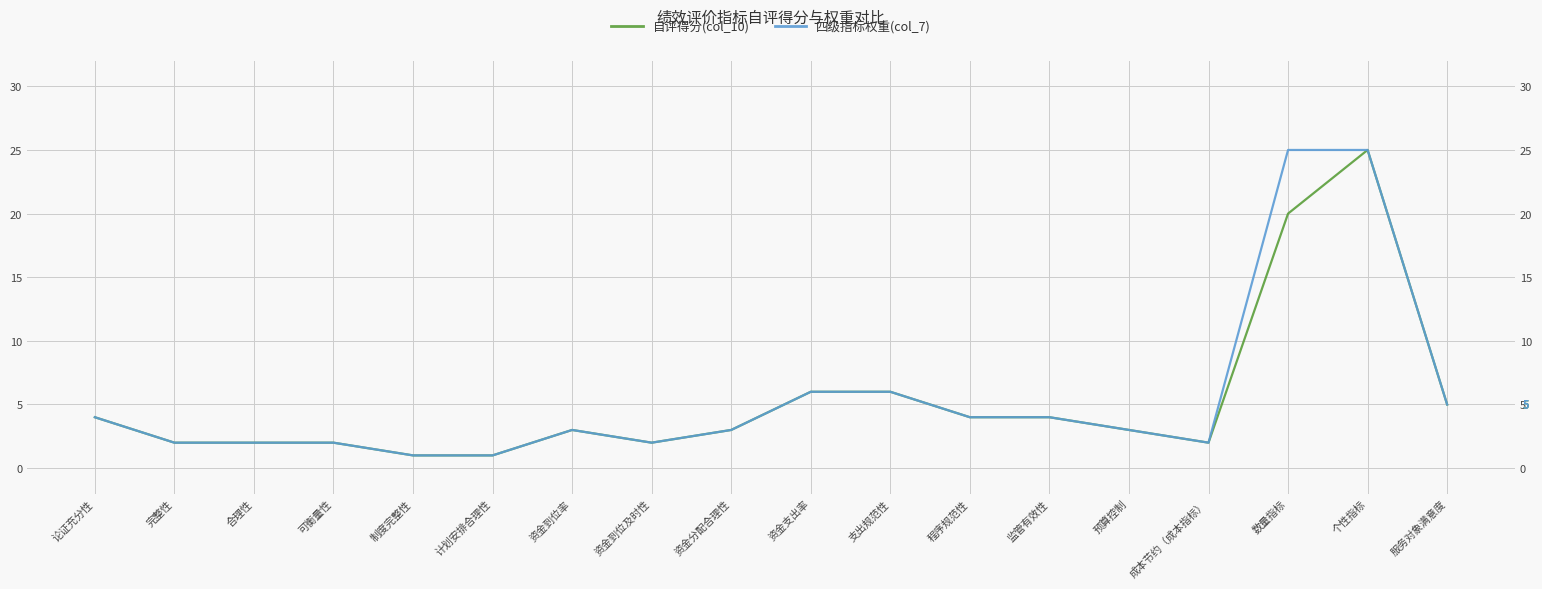

Is it true that 四级指标权重(col_7) equals 6 at 资金支出率?

True